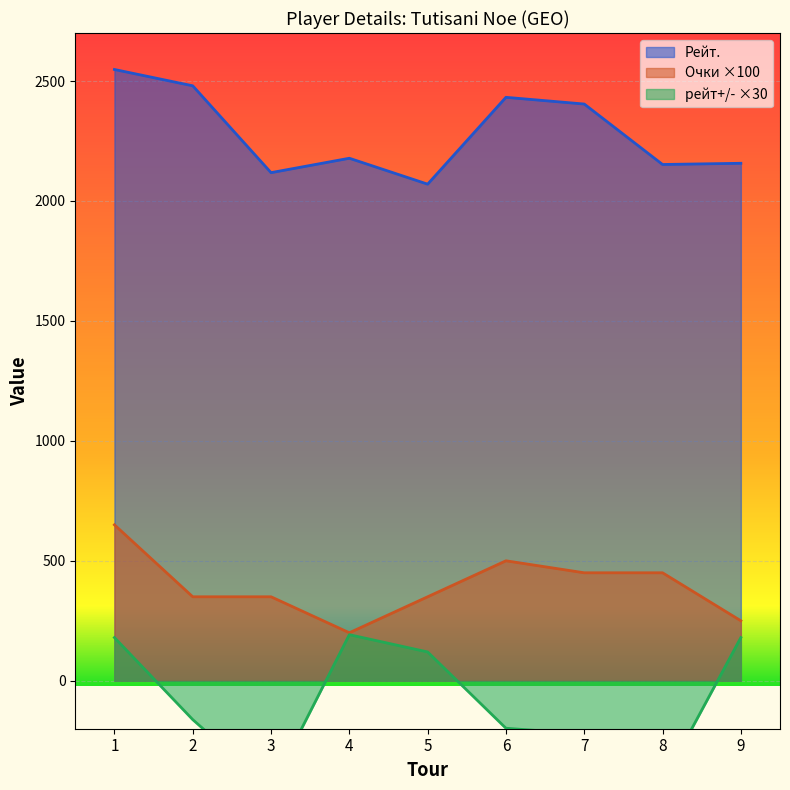

How many distinct data groups are displayed?

3